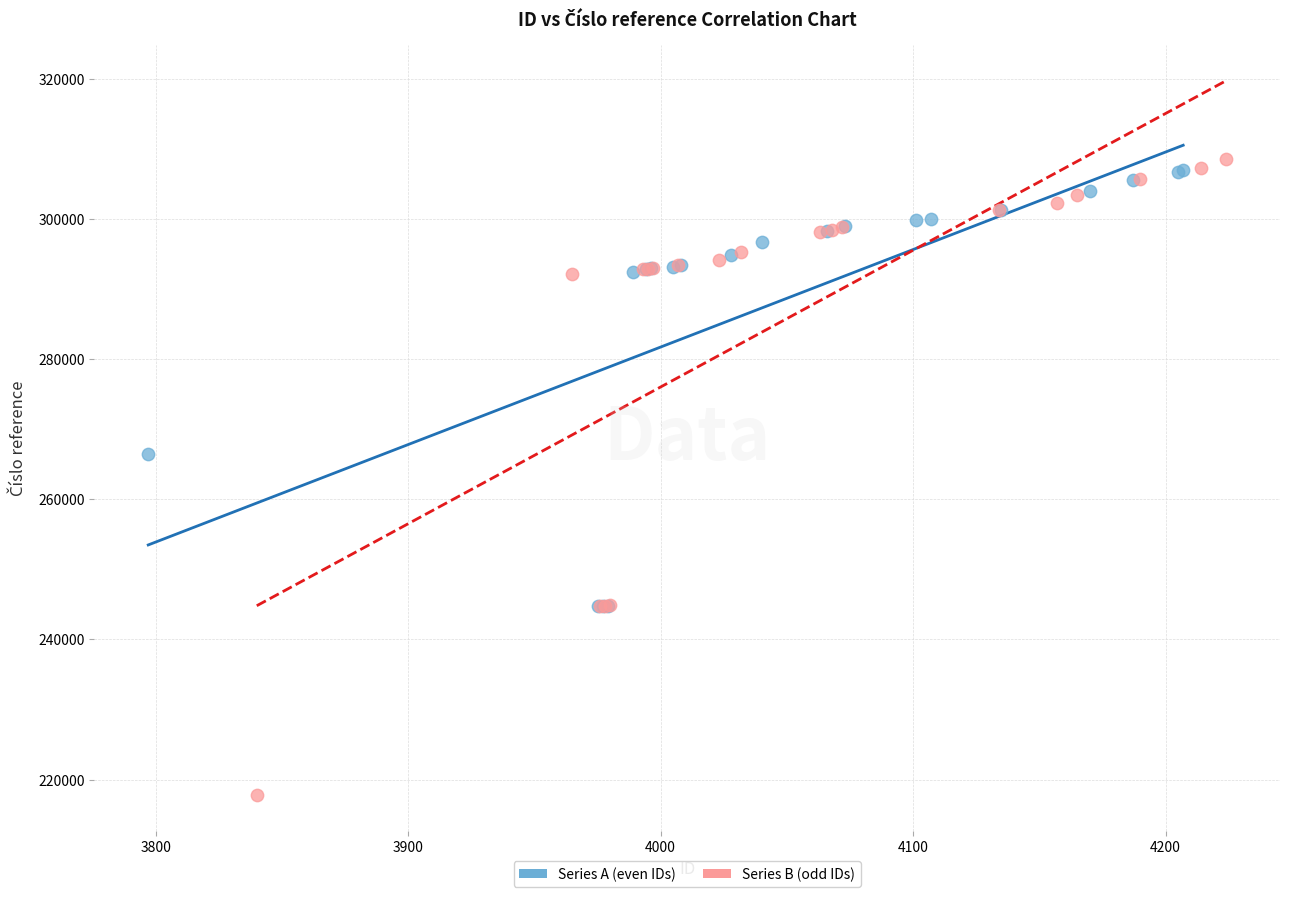

What are all the series names shown in the legend?

Series A (even IDs), Series B (odd IDs)